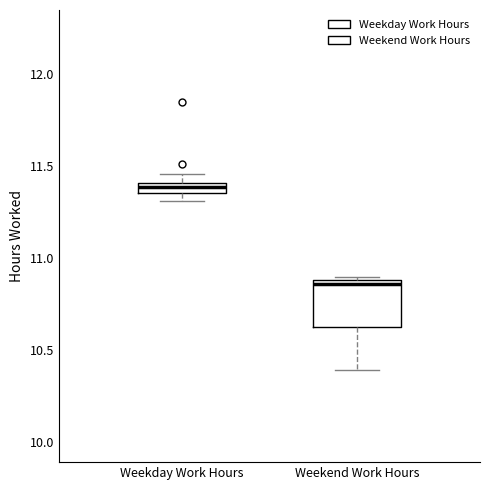

Which box is the tallest, from its lower edge to its upper edge?

Weekend Work Hours